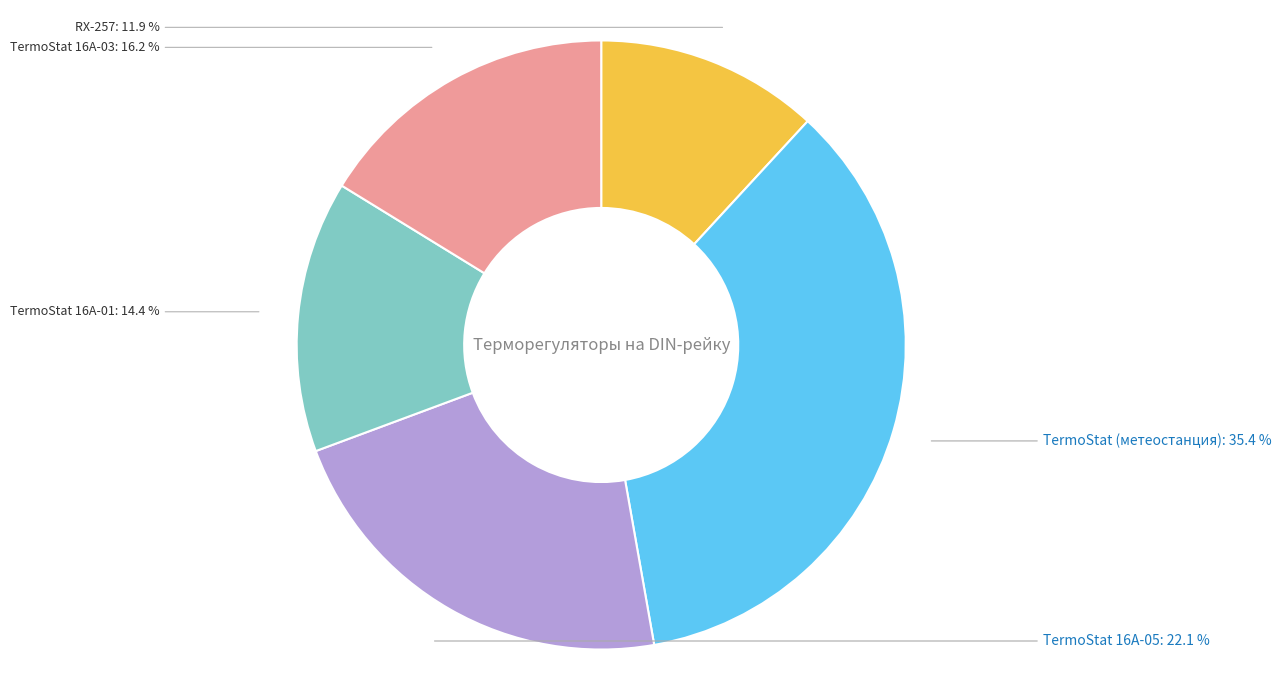

Does any single category account for the majority?

No